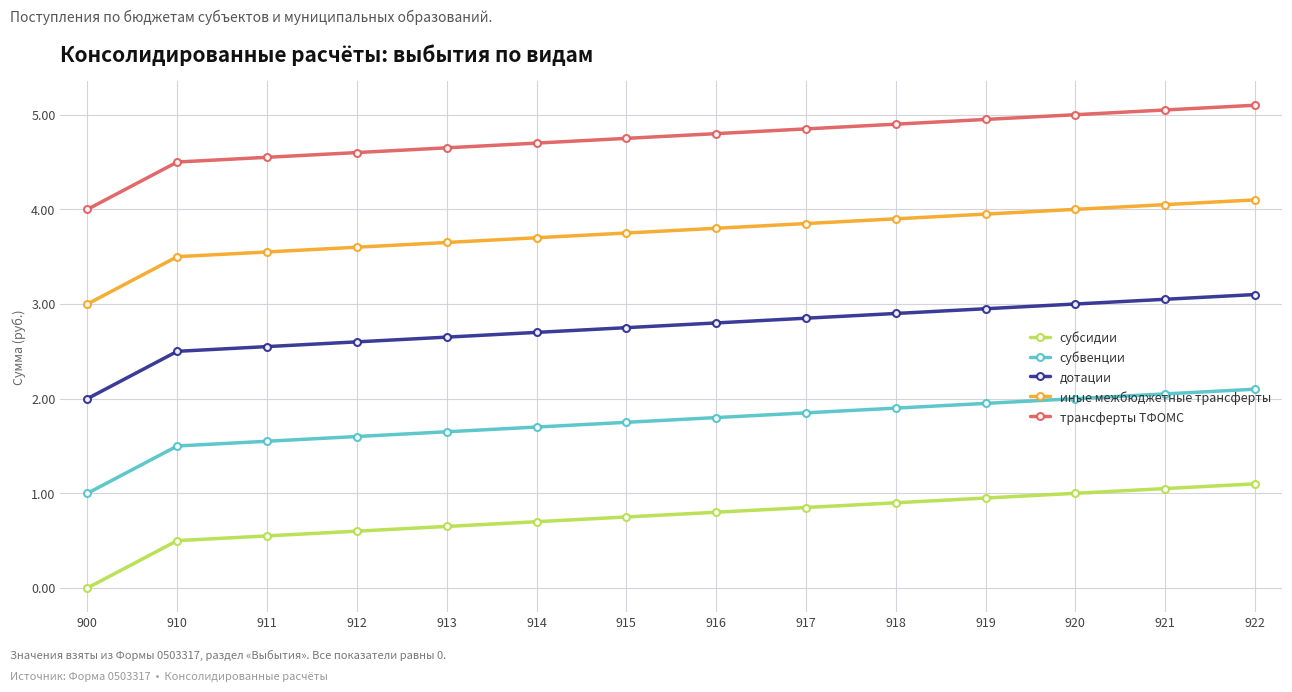

Which category has the lowest value in the дотации series?

900